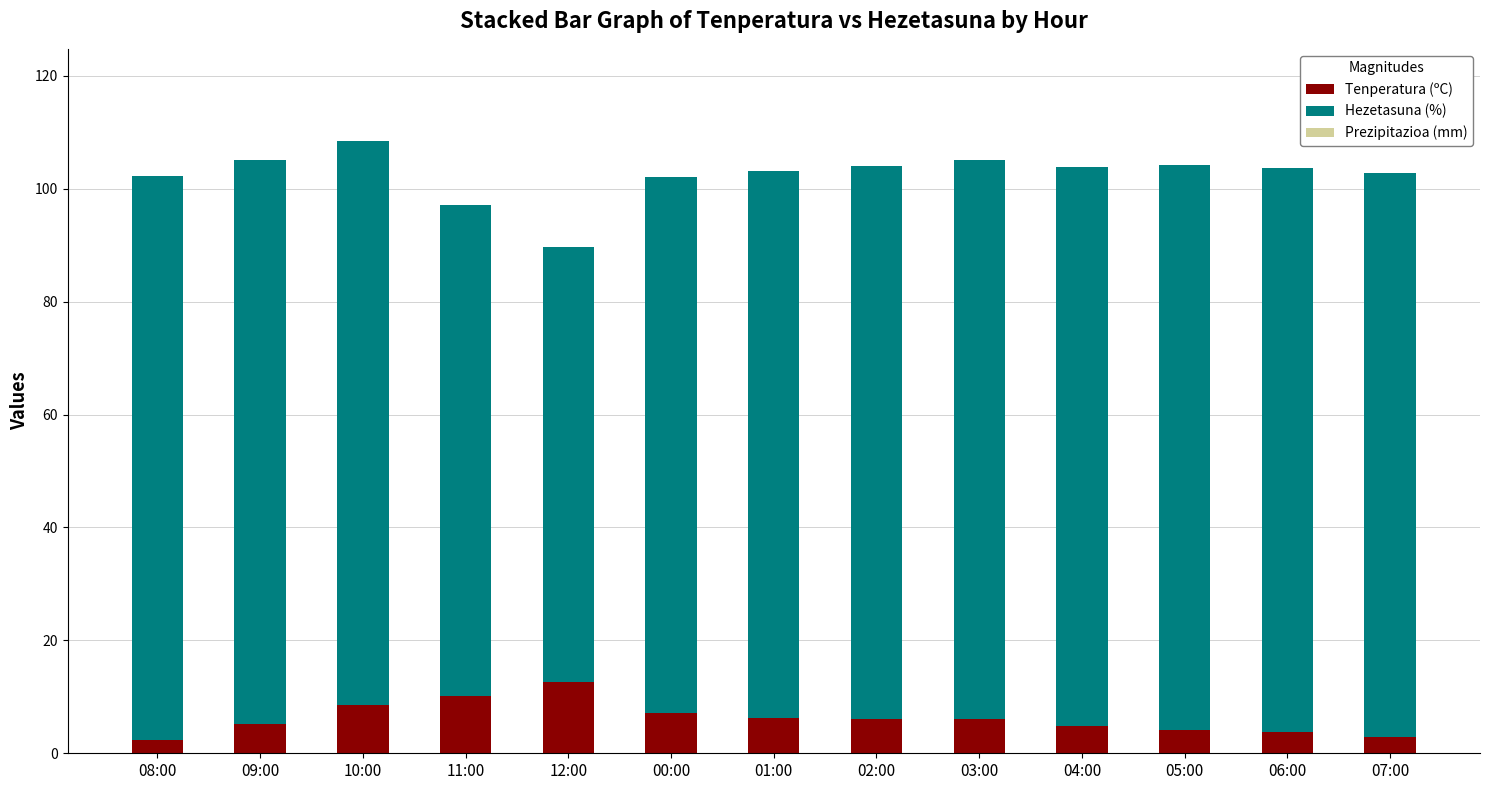

What is the average value of the Tenperatura (ºC) series?

6.1